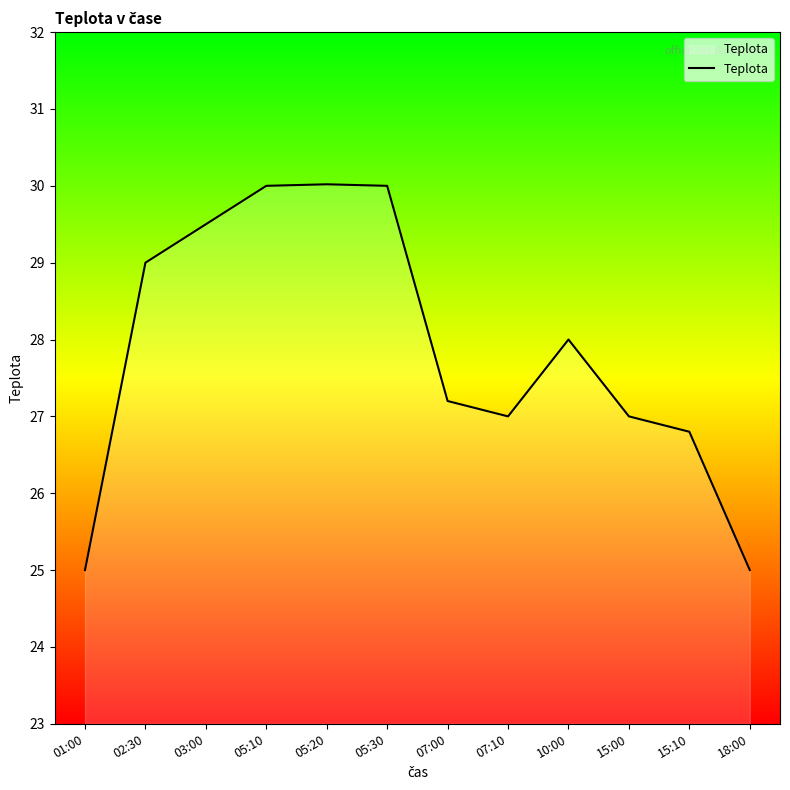

What position from the right is 05:20?

8